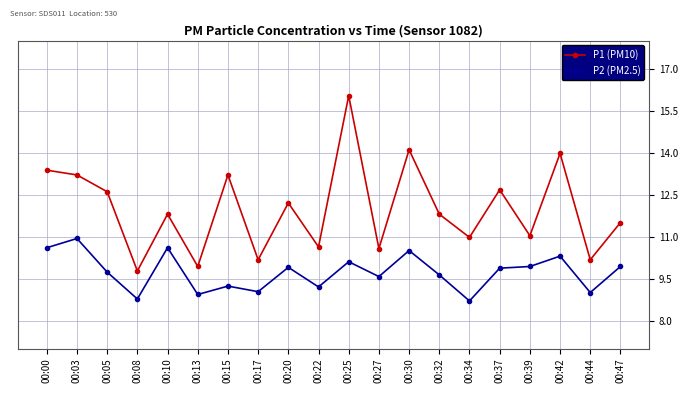

Is it true that P2 (PM2.5) equals 5.2 at 00:13?

False